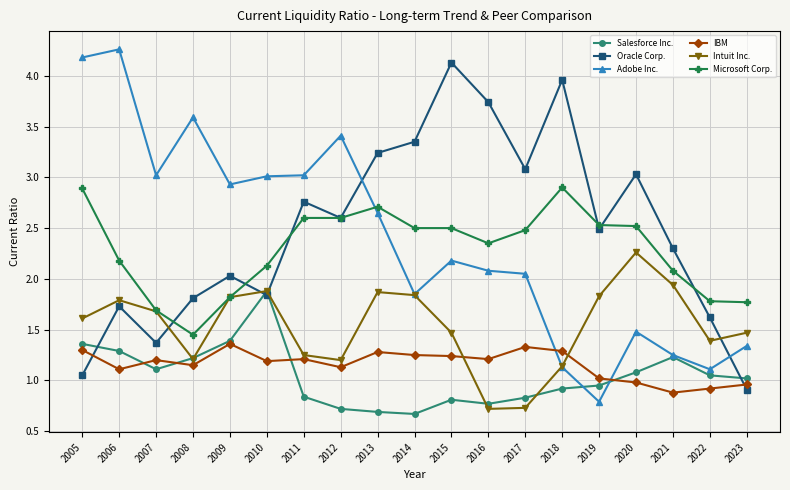

Between which two adjacent categories do Oracle Corp. and IBM first intersect?

2005 and 2006